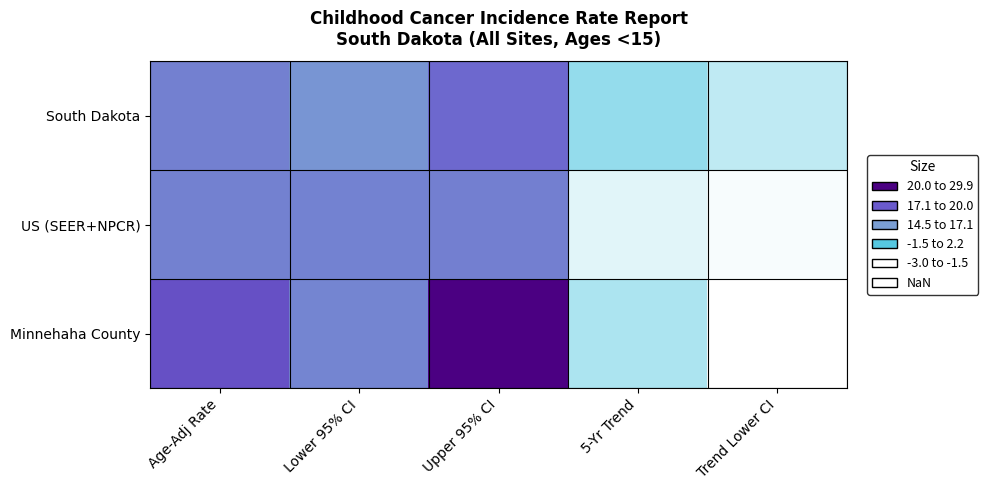

What is the total value across all series at Upper 95% CI?

67.1